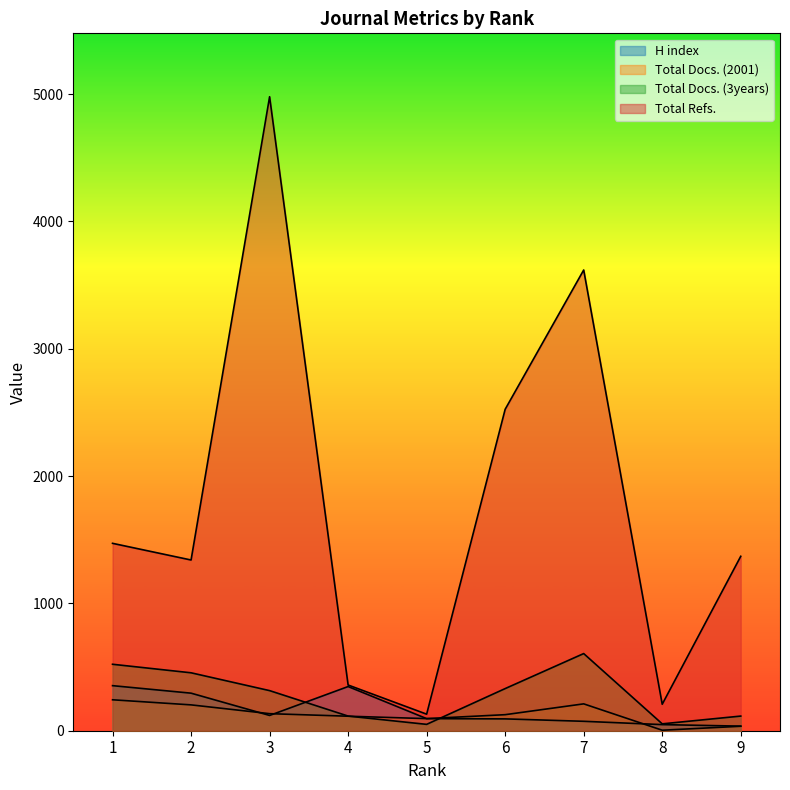

How many Total Docs. (3years) values are between 115 and 455?

5